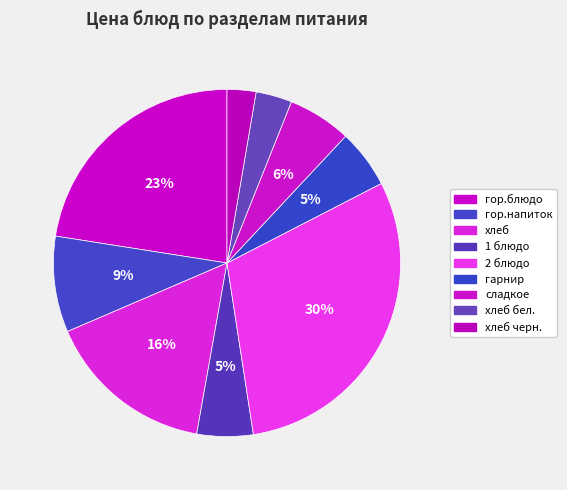

How many segments does this pie chart have?

9